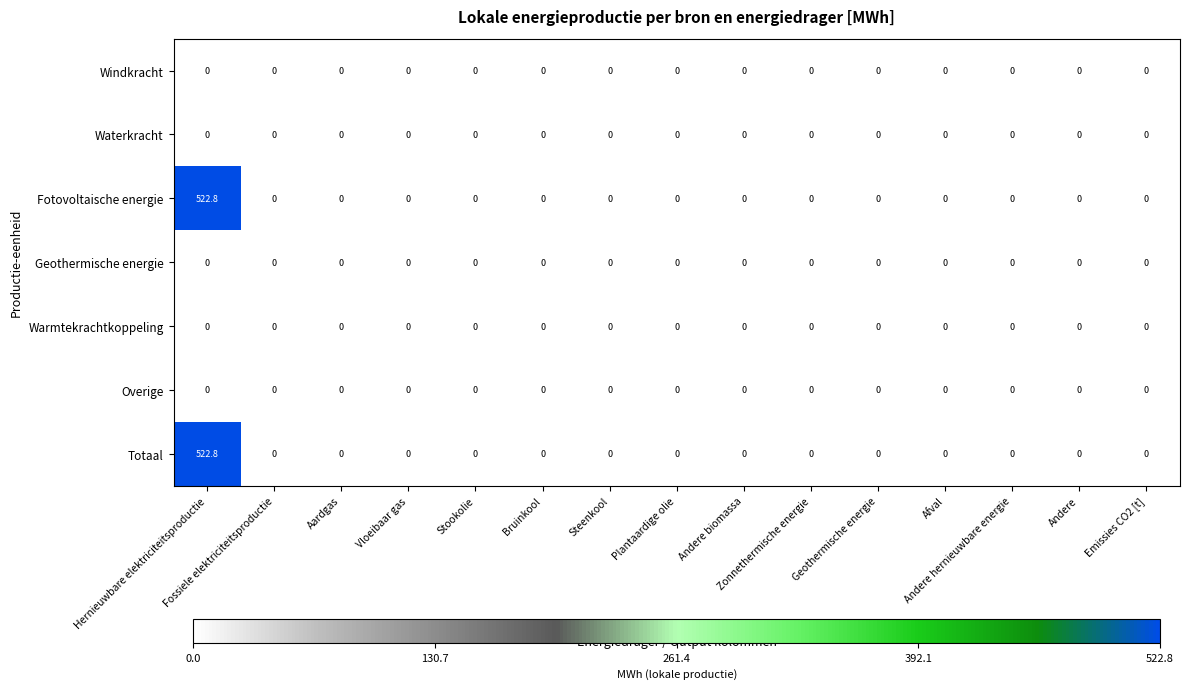

Which series has the largest total across all categories?

Fotovoltaische energie